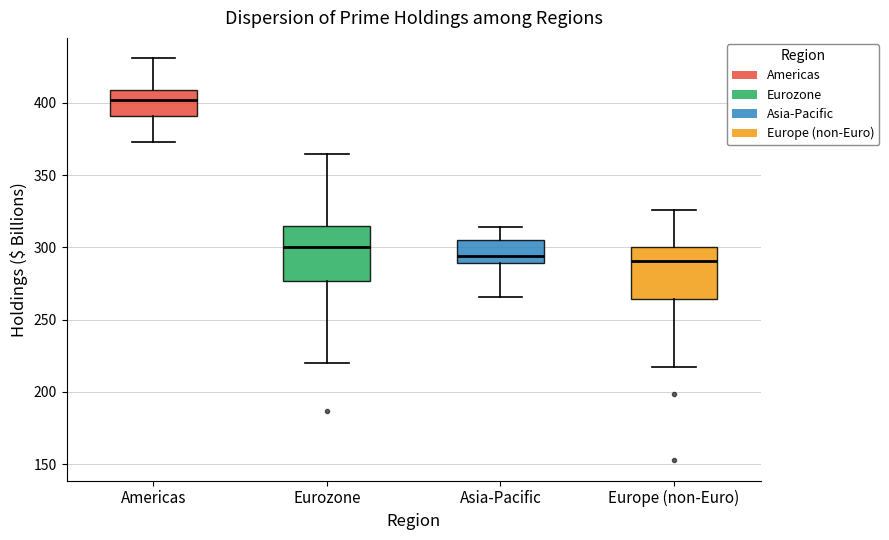

Reading left to right, read every box against the y-axis: the position of its median line, the range the box covers, and the ends of its whiskers. The values are not printed on the chart, so give them approximately, as read against the axis.

Americas: median 400, box 390 to 410, whiskers 375 to 430
Eurozone: median 300, box 275 to 315, whiskers 220 to 365
Asia-Pacific: median 295, box 290 to 305, whiskers 265 to 315
Europe (non-Euro): median 290, box 265 to 300, whiskers 215 to 325